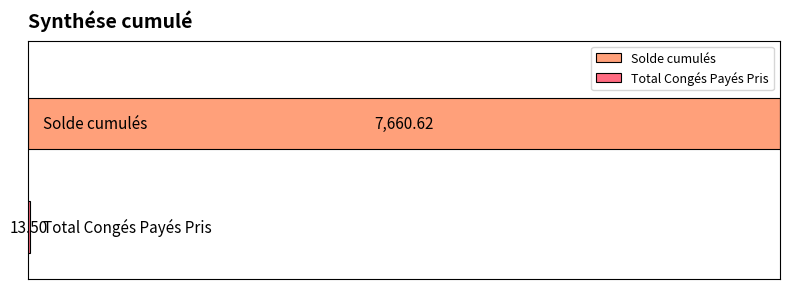

Reading left to right, what are all the values shown in this chart?

Solde cumulés=7660.6	Total Congés Payés Pris=13.5